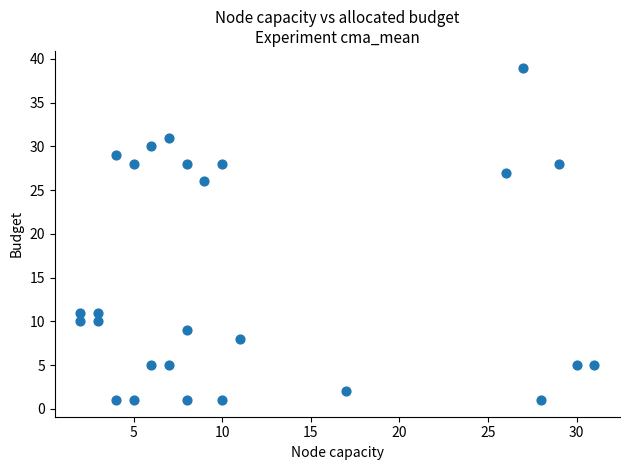

What is the range of X values (max minus min)?

29